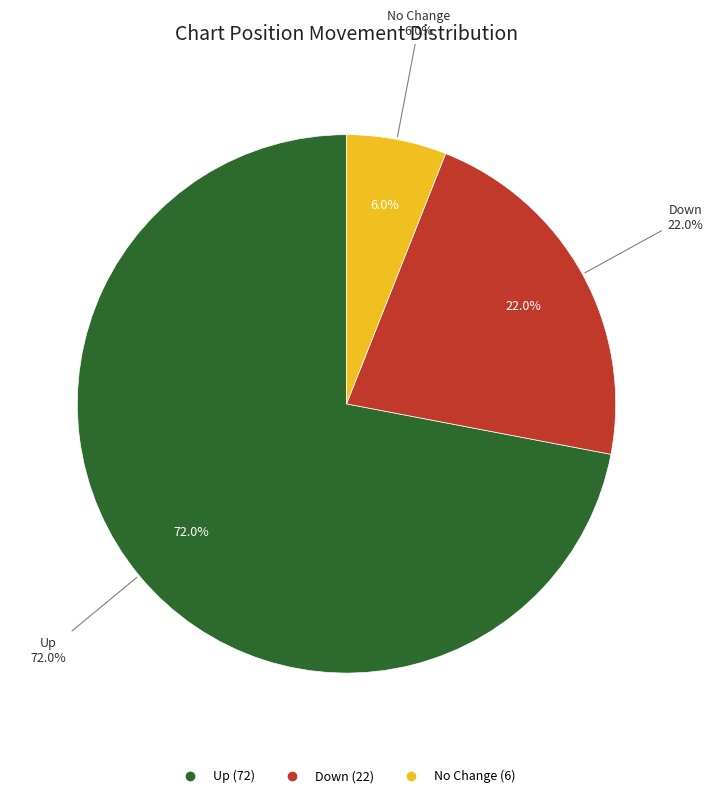

The - slice represents 1% of the pie. True or false?

False